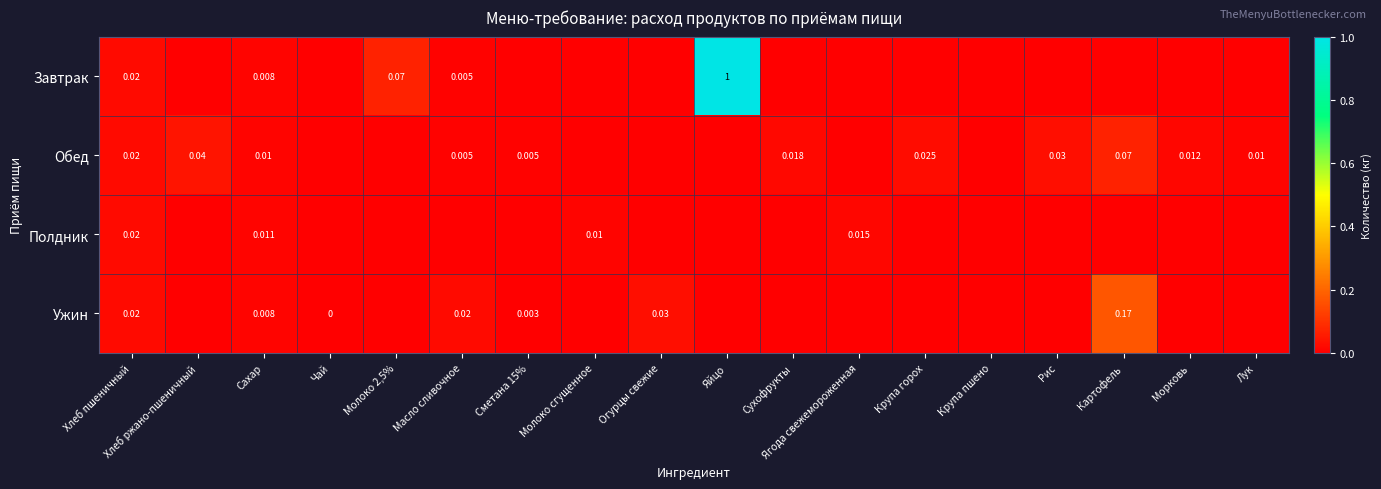

Which has a higher value, Молоко сгущенное or Огурцы свежие?

Молоко сгущенное